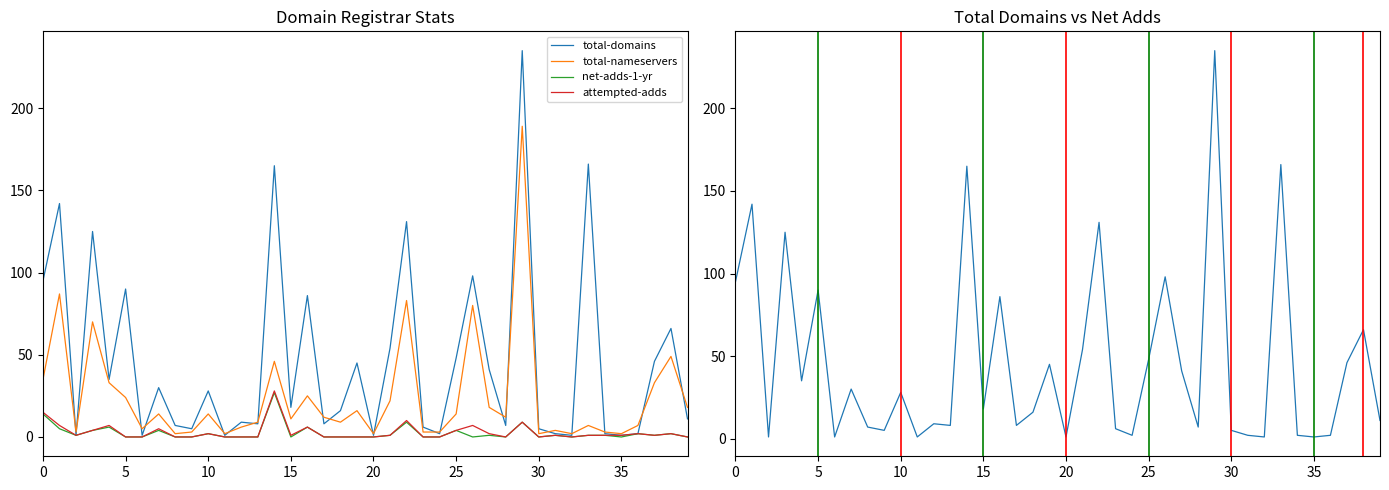

How many interior local peaks does the total-nameservers series have?

13